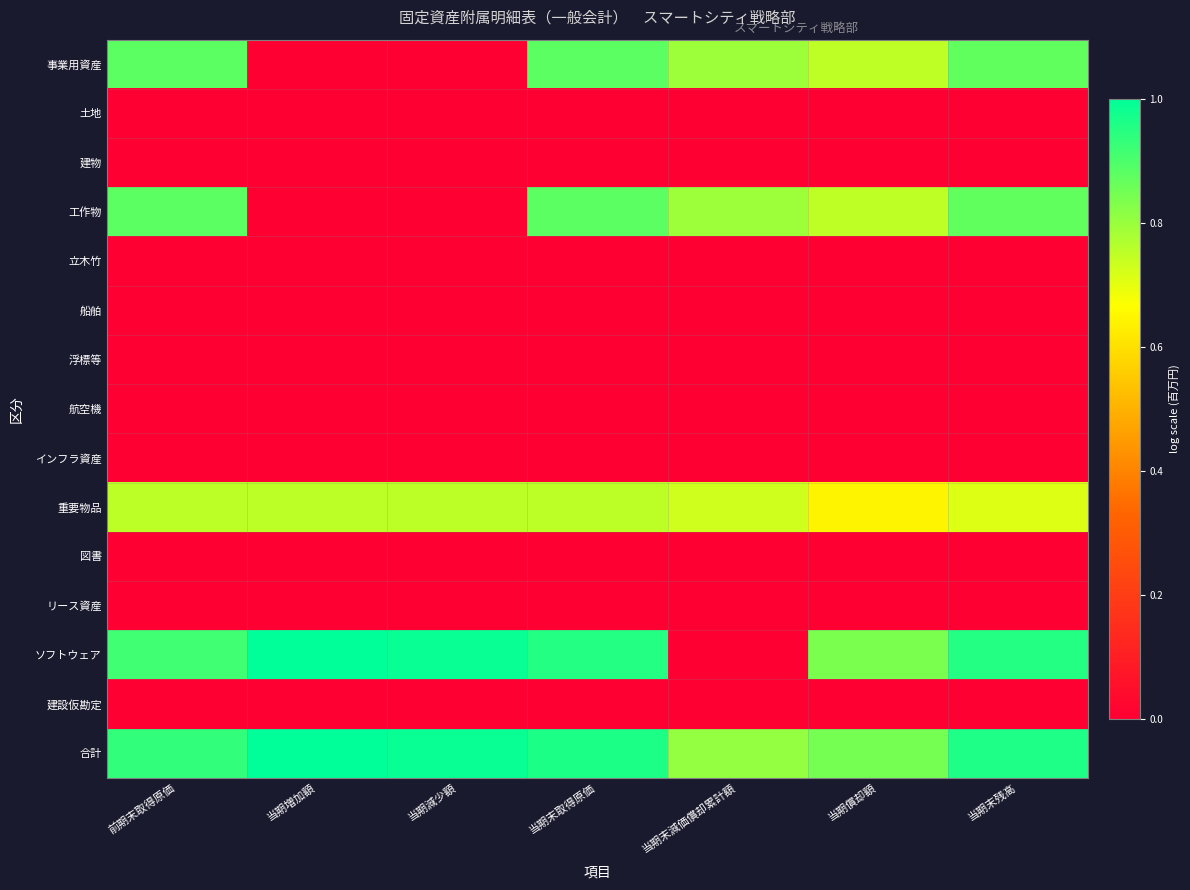

At 当期末取得原価, list the series in order from smallest to largest.

土地, 建物, 立木竹, 船舶, 浮標等, 航空機, インフラ資産, 図書, リース資産, 建設仮勘定, 重要物品, 事業用資産, 工作物, ソフトウェア, 合計